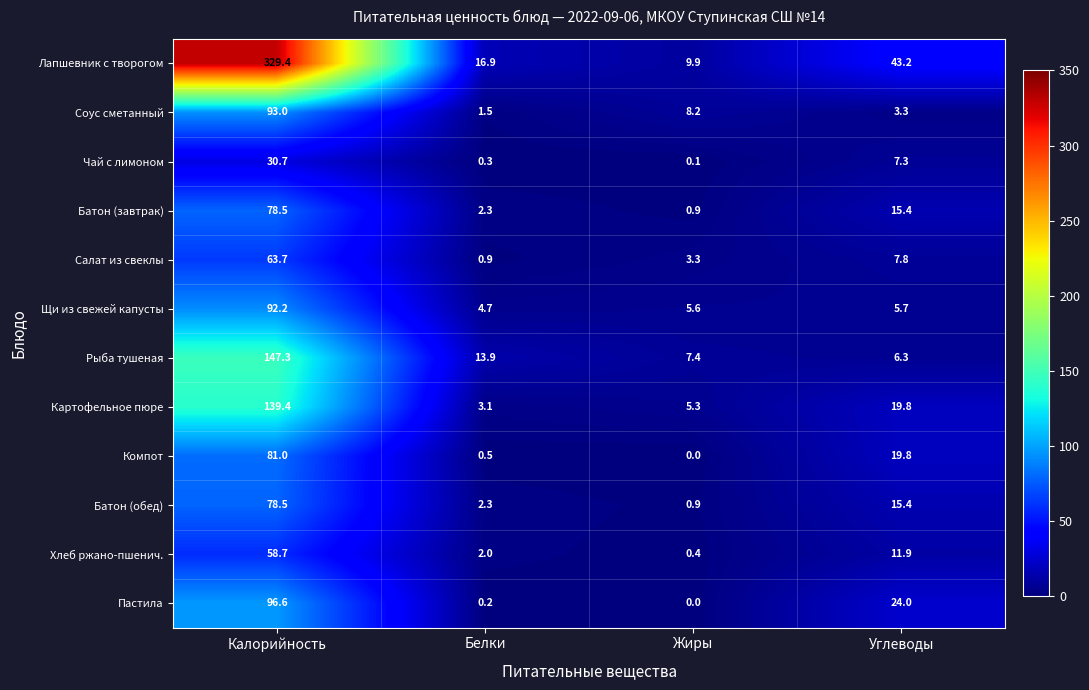

Which category has the highest value in the Лапшевник с творогом series?

Калорийность